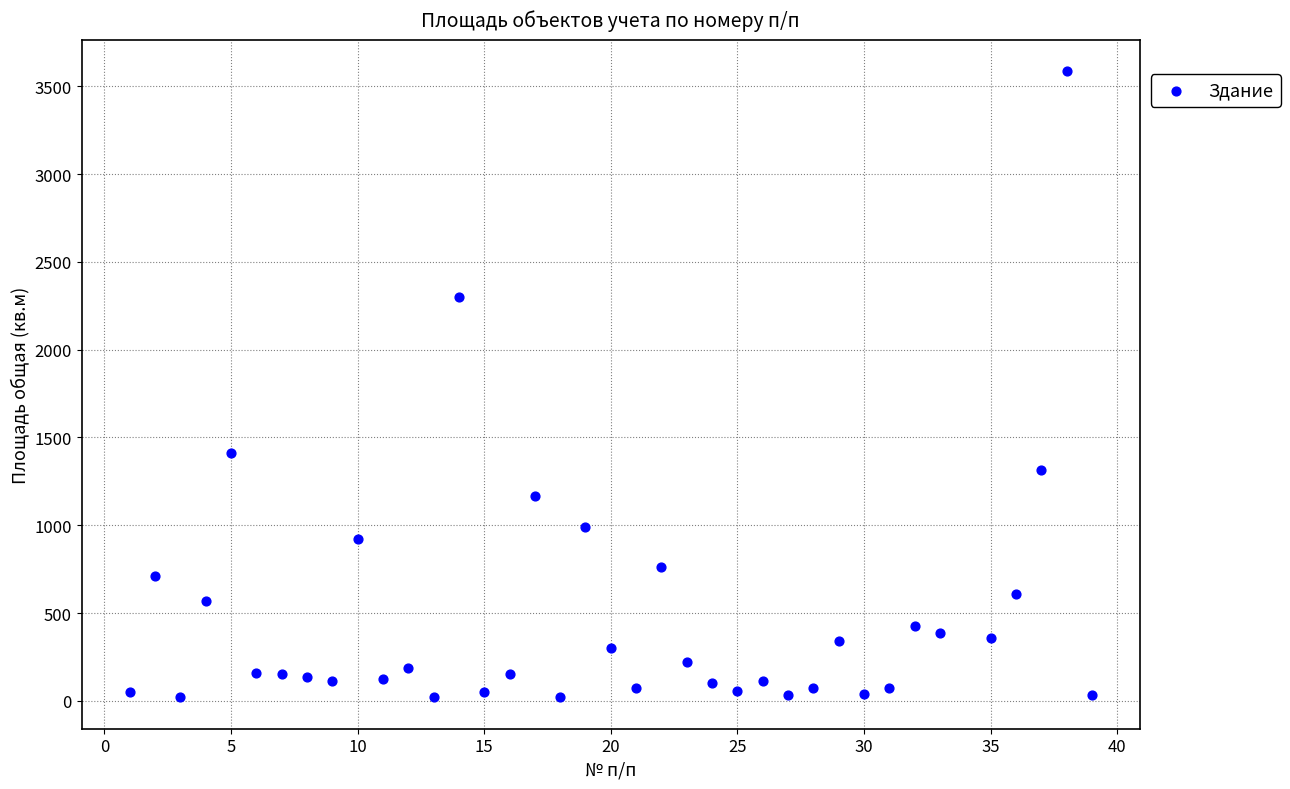

What is the range of X values (max minus min)?

38.0